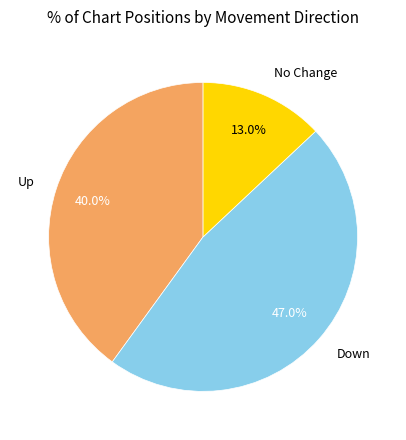

Which category has the biggest portion of the pie?

Down